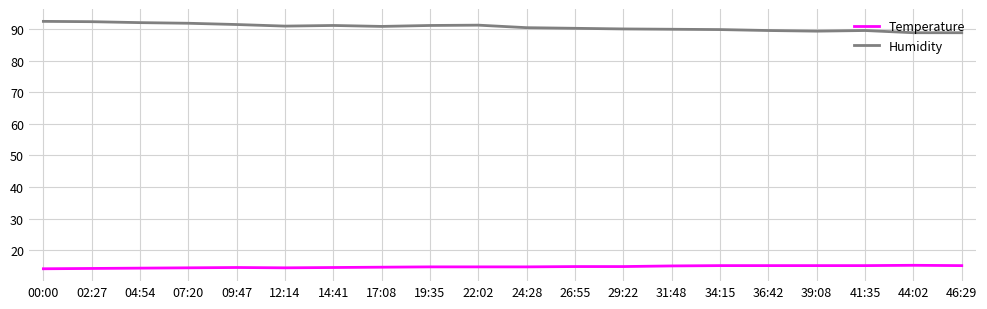

What is the smallest value displayed?

14.1